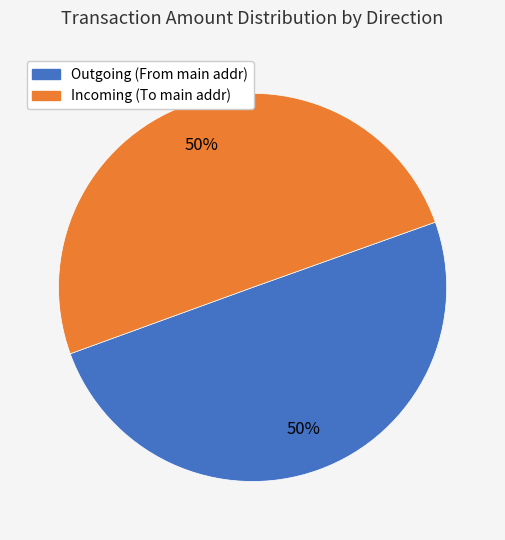

To the nearest percent, what percentage of the pie is Outgoing (From main addr)?

50%